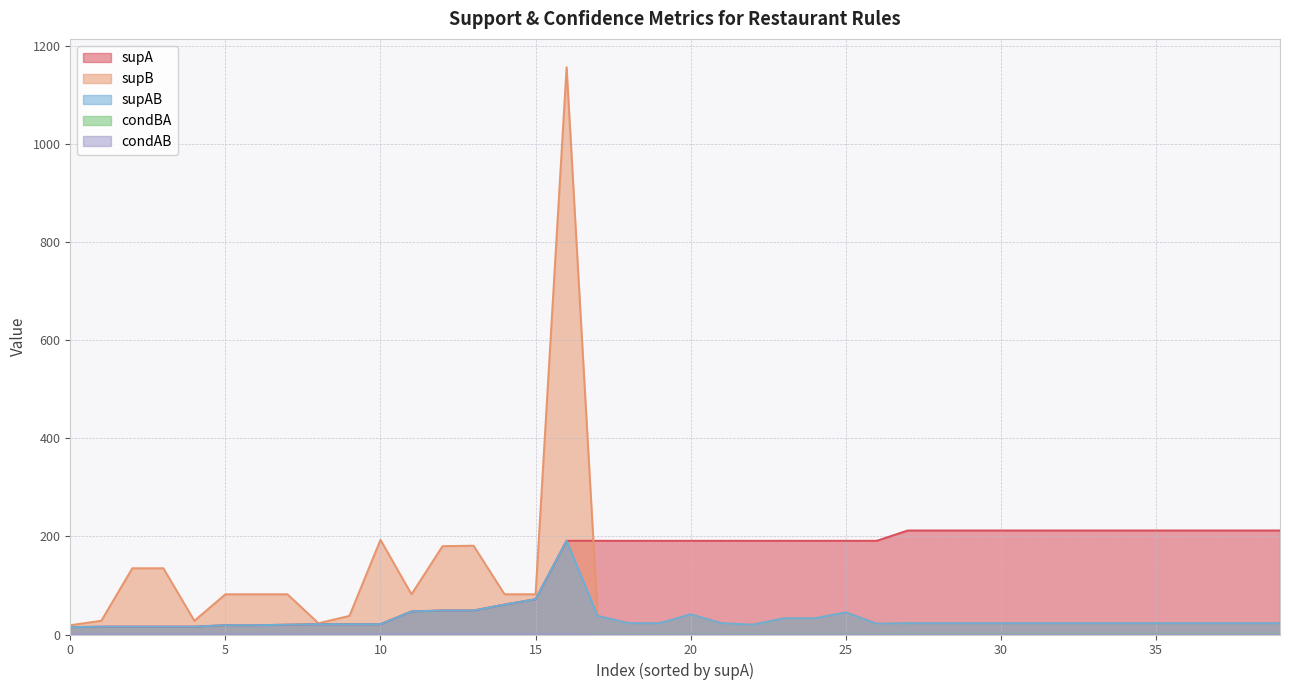

What is the approximate value of condAB at 0?

1.0